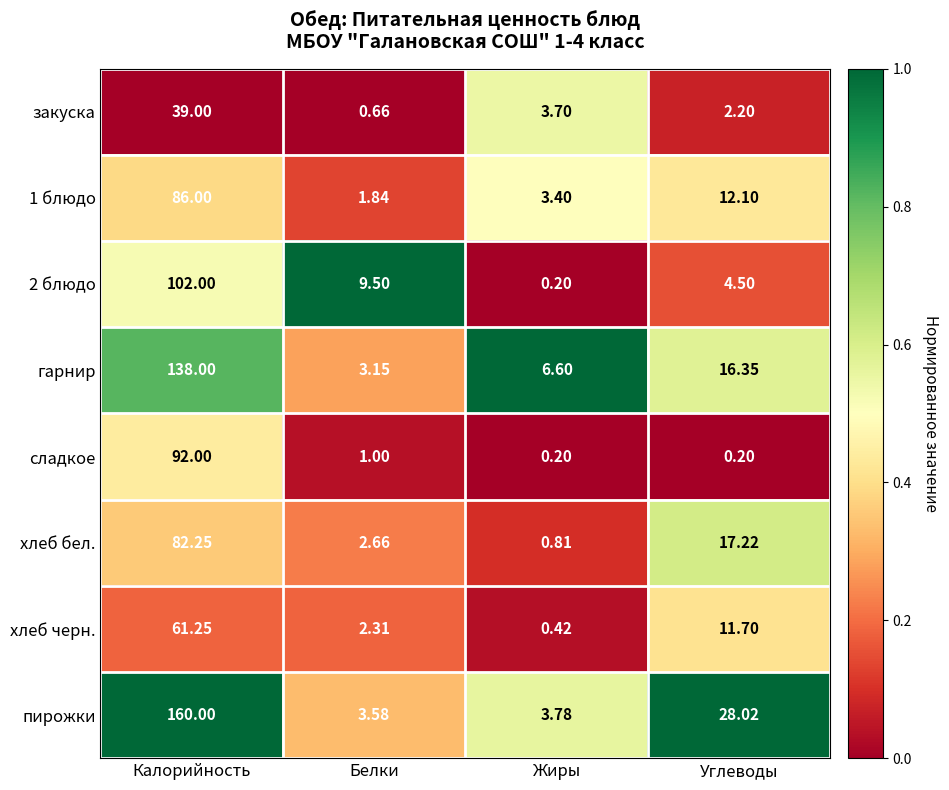

Where is 1 блюдо nearest to the value 43?

Углеводы